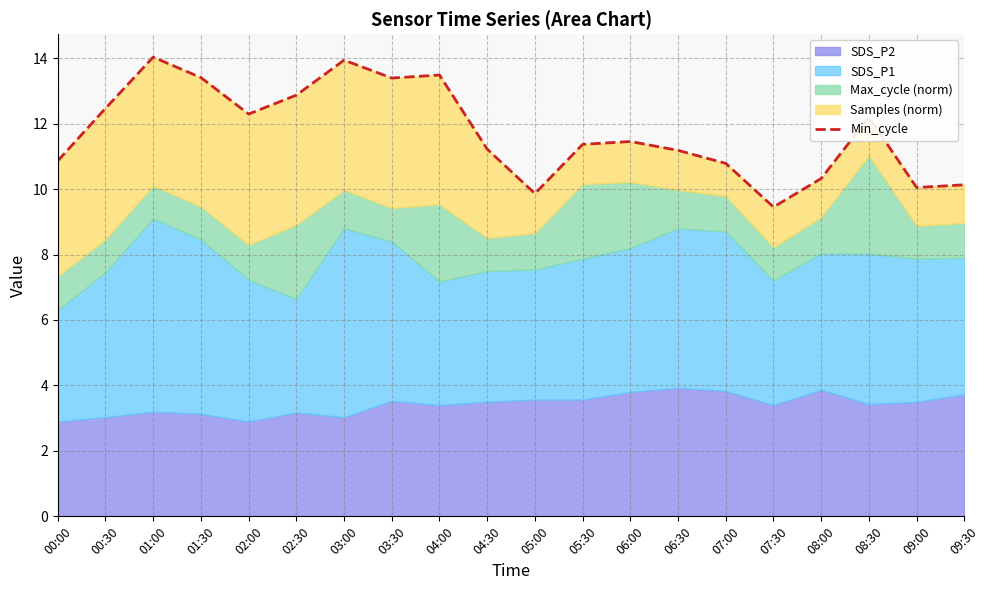

What position from the right is 09:00?

2